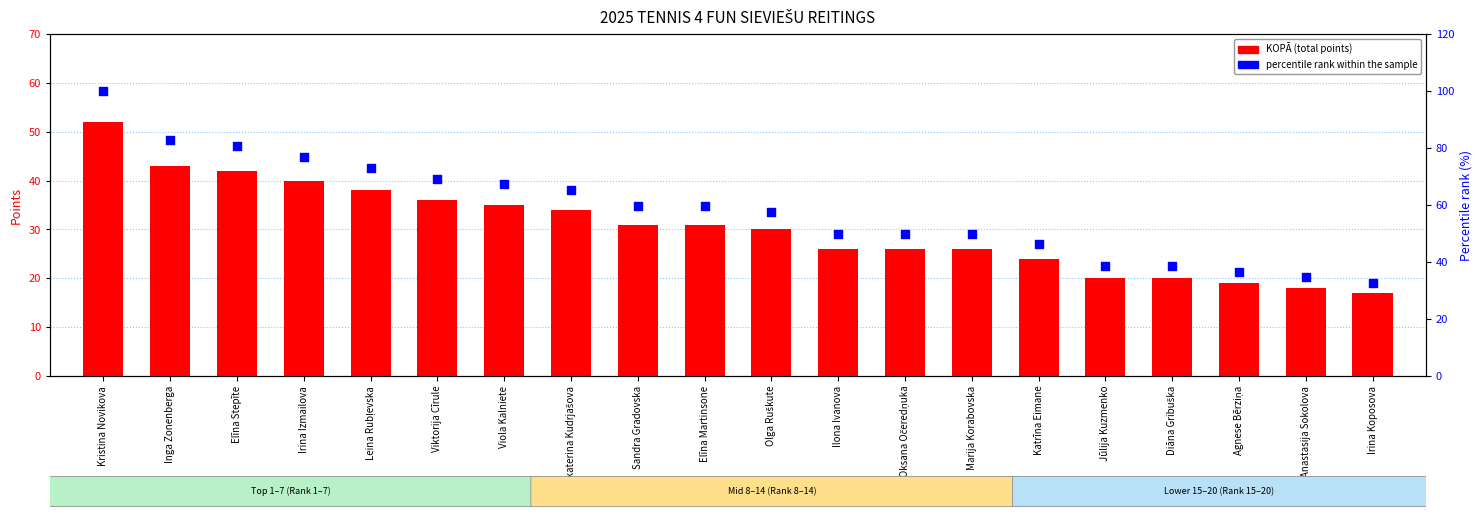

At which category is the sum across all series the highest?

Kristina Novikova